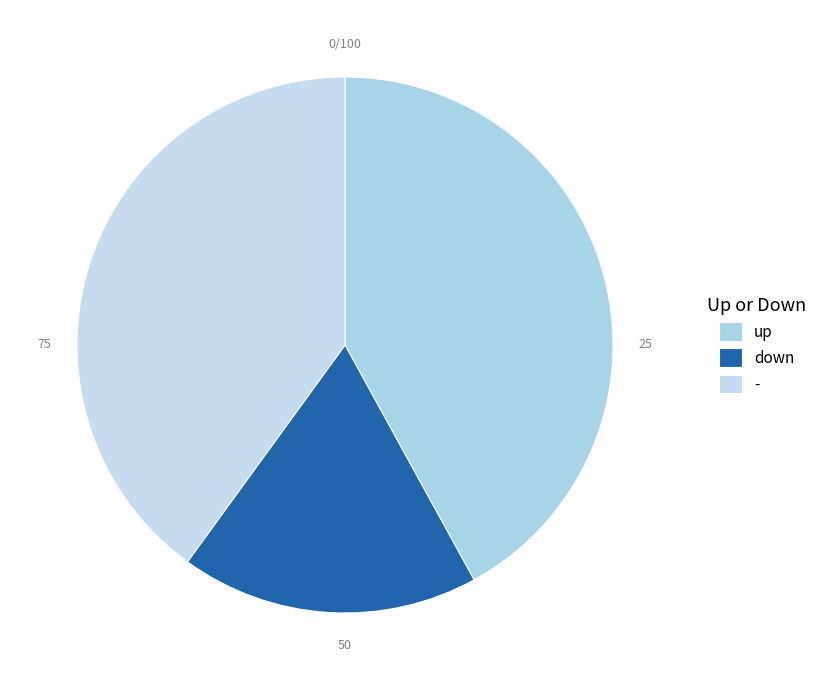

What is the total percentage of - and up?

82.0%